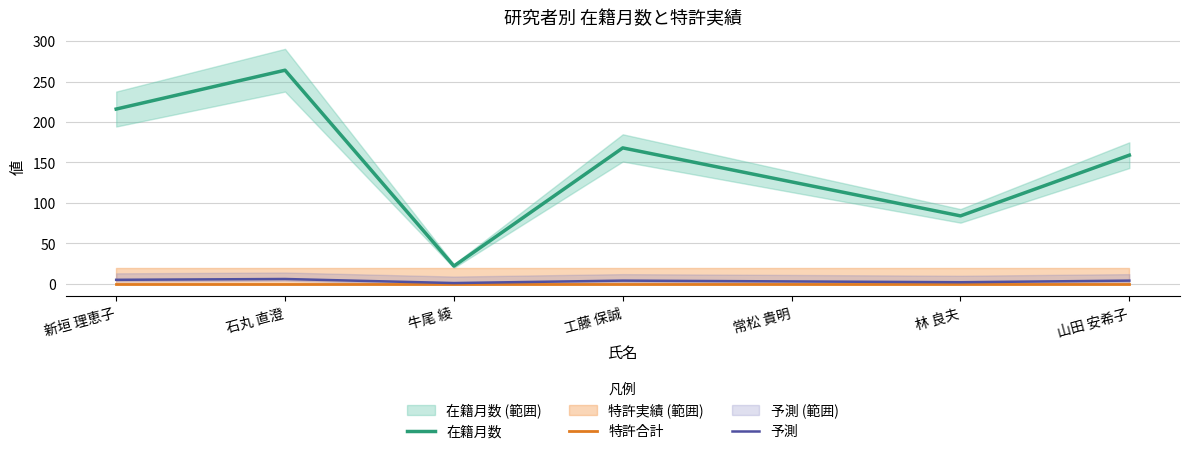

Is it true that 予測 equals 5 at 新垣 理恵子?

True